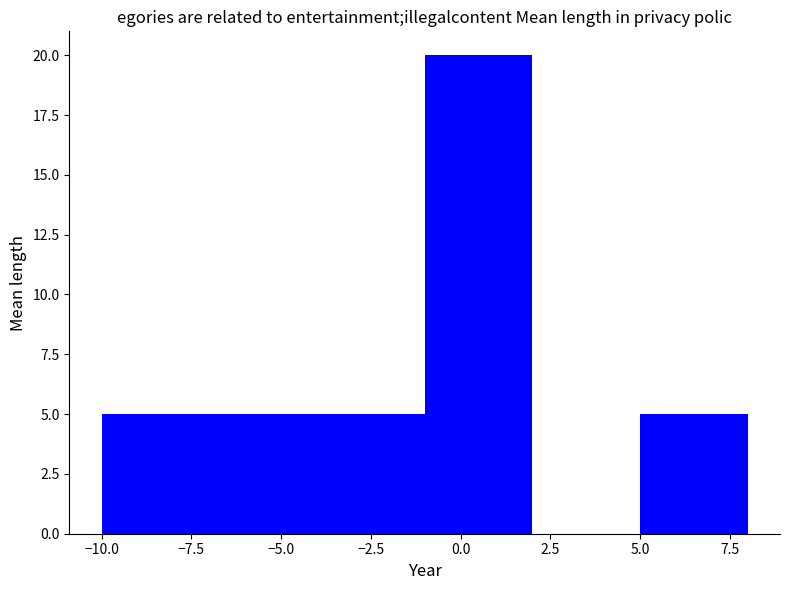

What is the height of the bar covering -7 to -4 on the x-axis? The values are not printed on the chart, so give them approximately, as read against the axis.

5